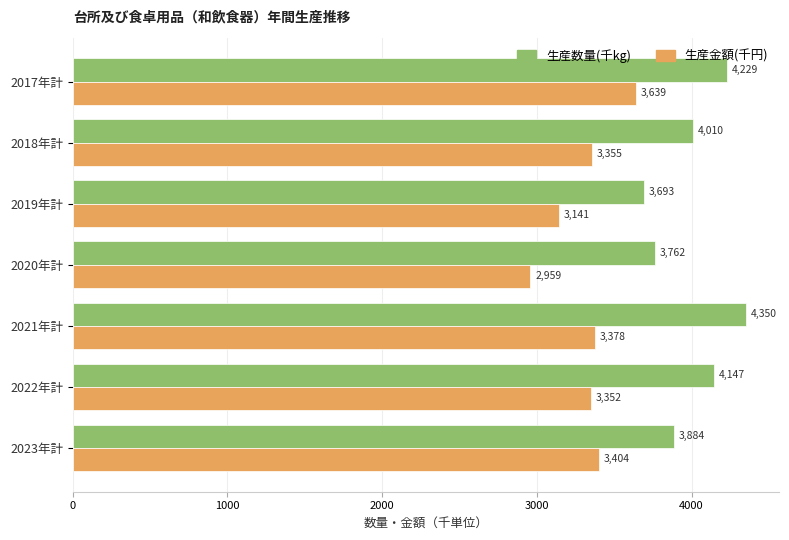

True or false: 生産金額(千円) has a value of 1234.9 at 2021年計.

False